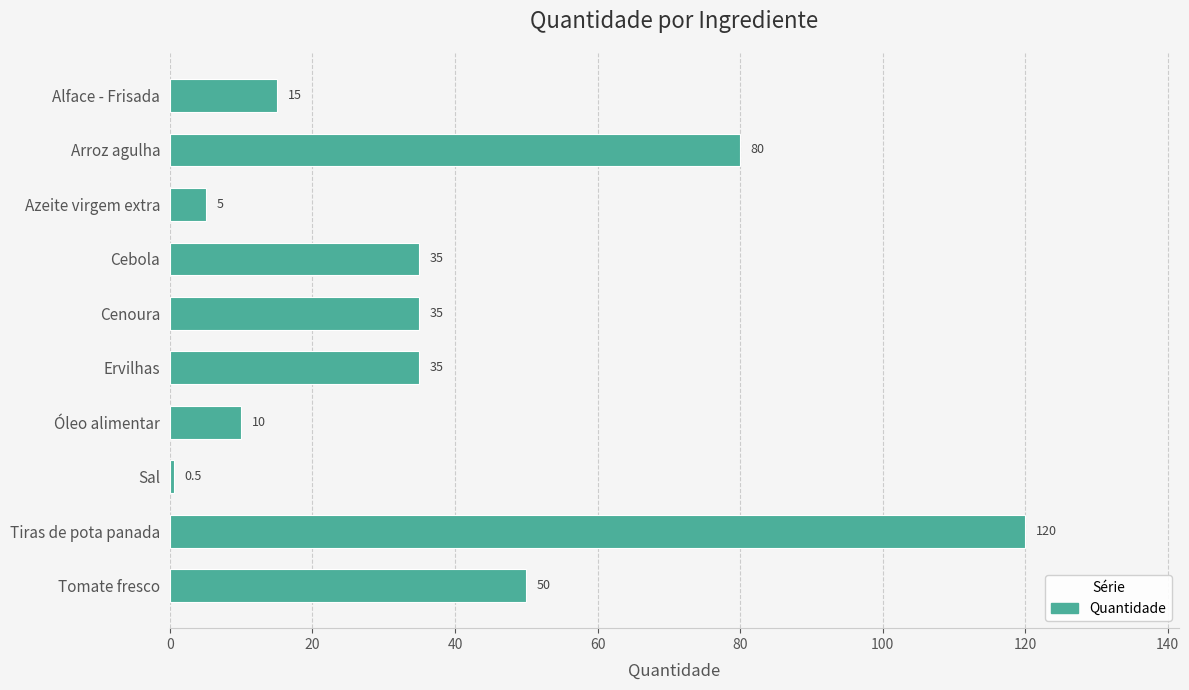

What is the change in value from Arroz agulha to Tomate fresco?

-30.0